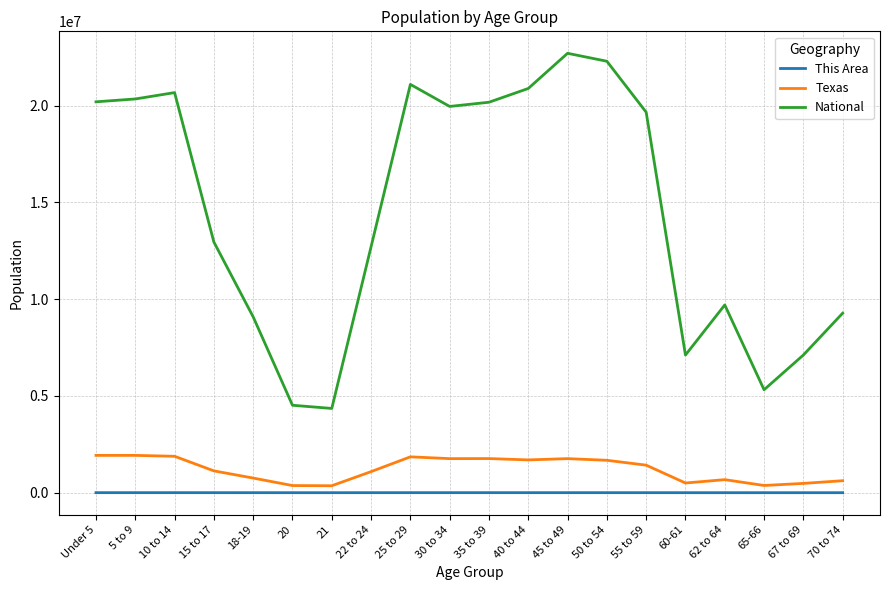

What is the smallest value displayed?

288